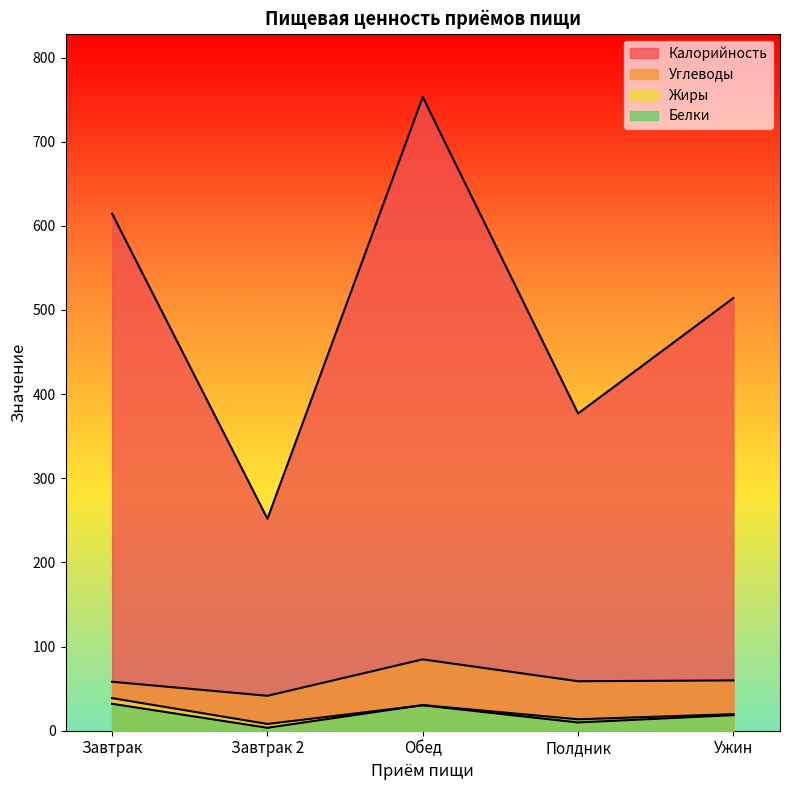

Where is Белки nearest to the value 17?

Ужин